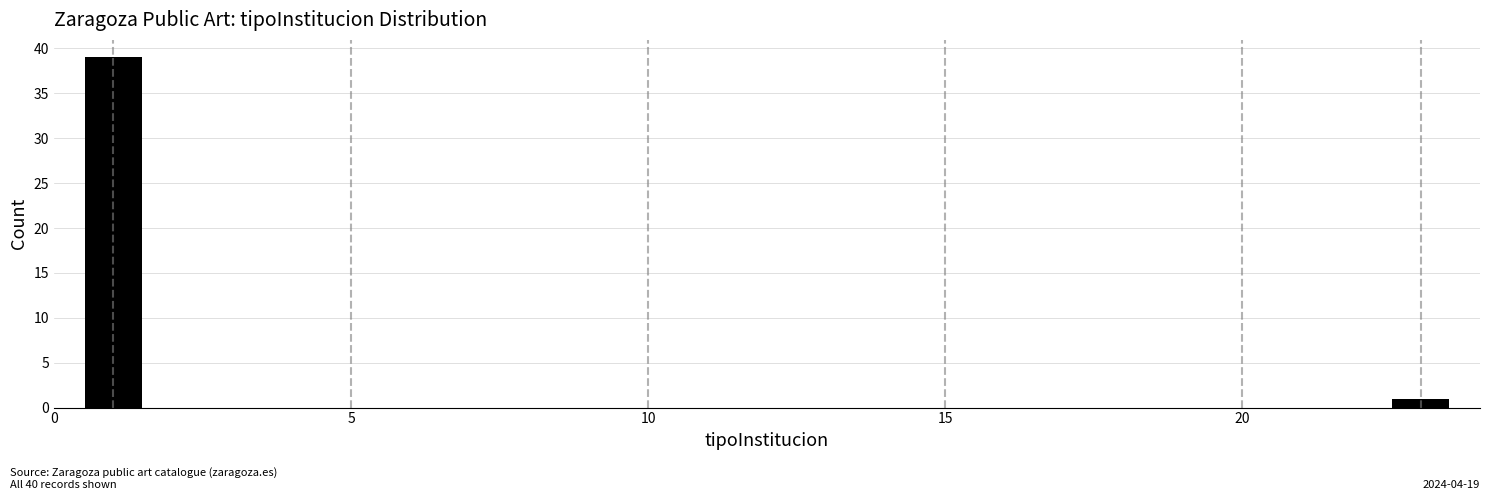

Around what value on the x-axis is the tallest bar? Give the approximate position of its centre, as read against the axis.

1.0